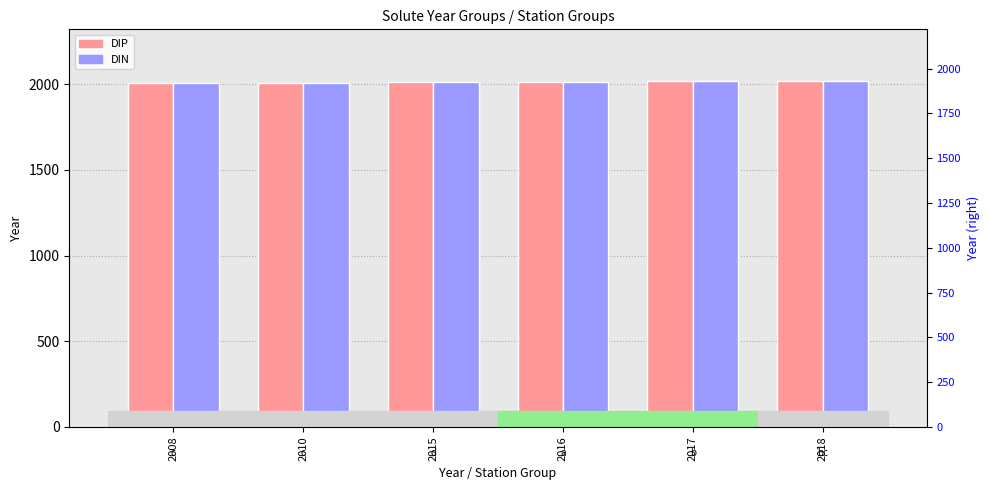

Does the chart contain stacked bars?

No